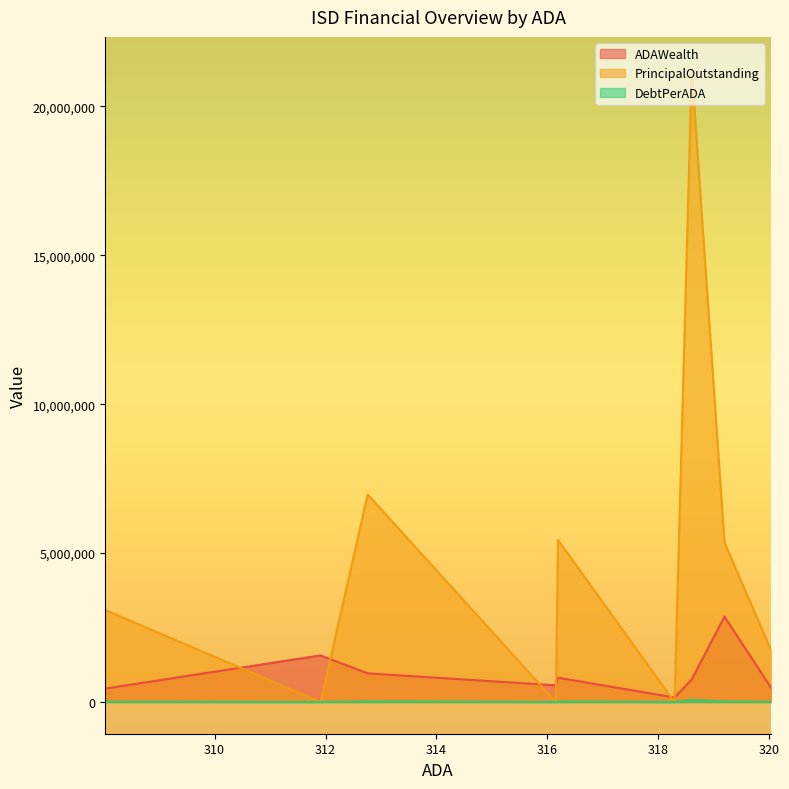

What is the difference between the maximum and minimum values in the ADAWealth series?

2714073.4